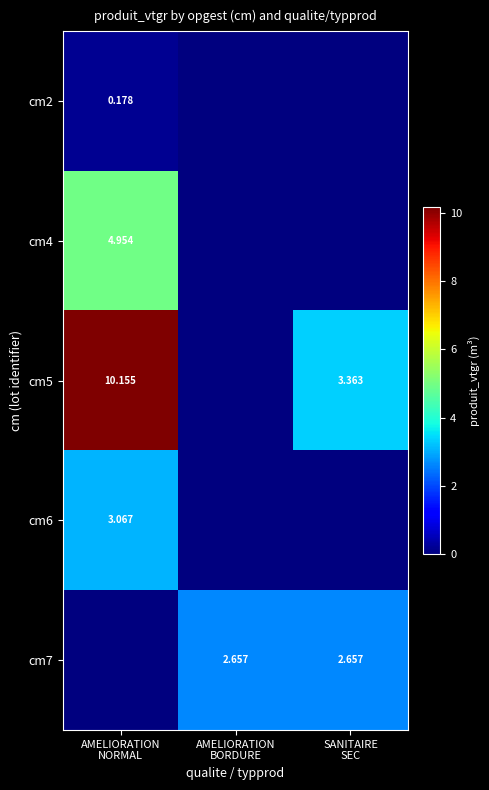

Is the value of cm6 at AMELIORATION BORDURE greater than the value of cm4 at SANITAIRE SEC?

No